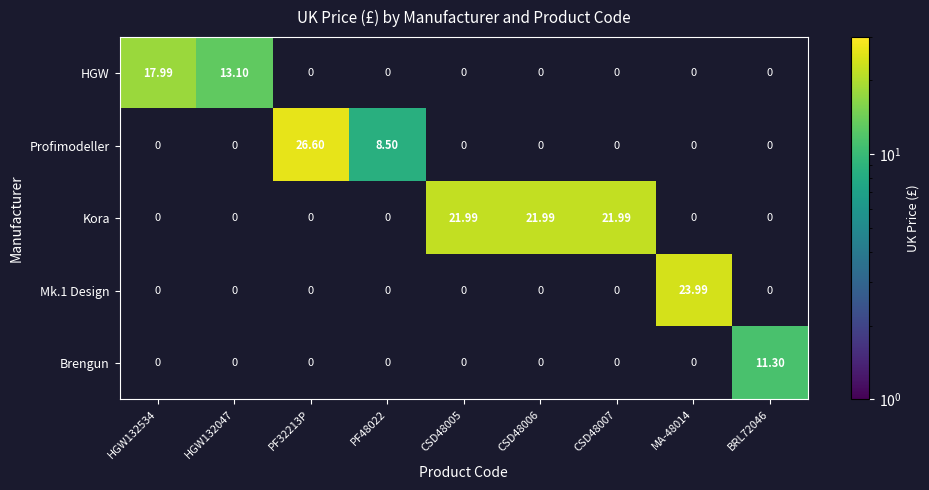

The HGW series shows 8.1 at HGW132047. True or false?

False